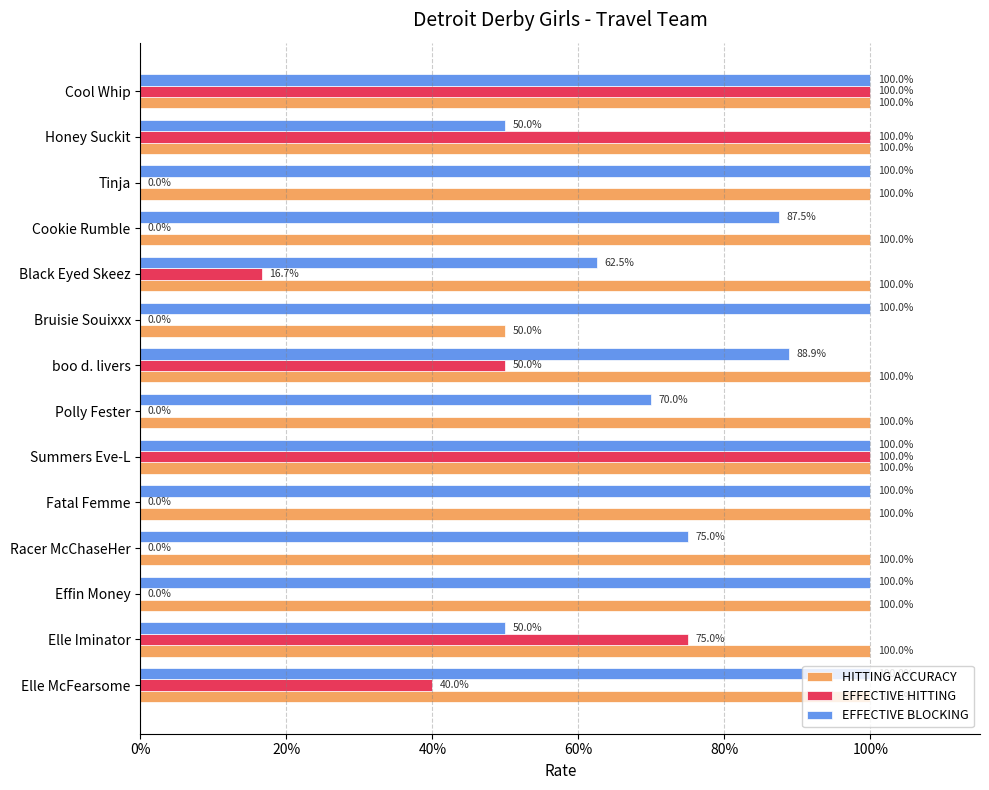

What is the label of the 6th bar from the right?

Bruisie Souixxx